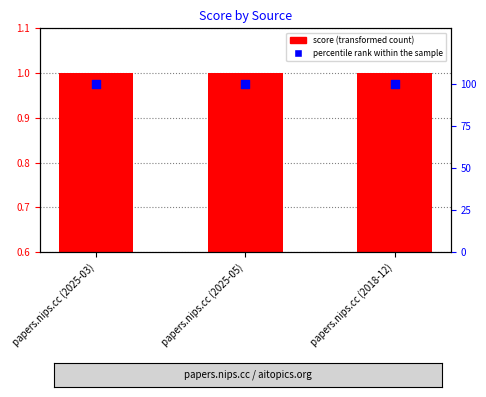

Which series reaches the maximum Y coordinate?

percentile rank within the sample